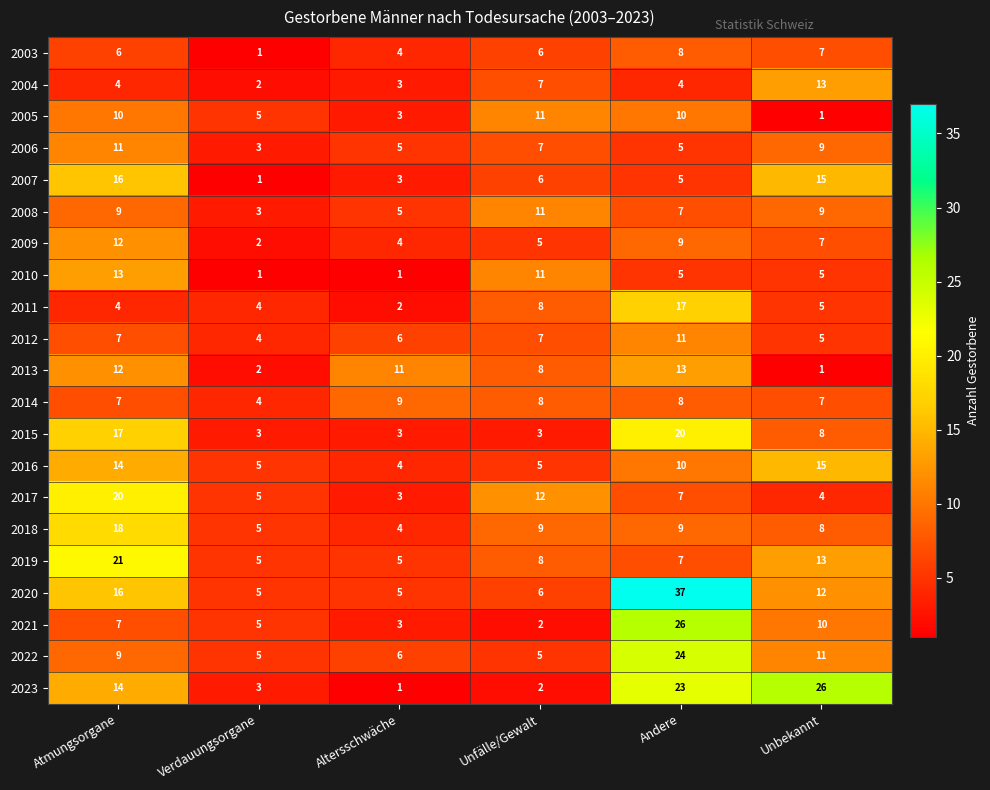

How many values in the 2008 series are below 9?

3